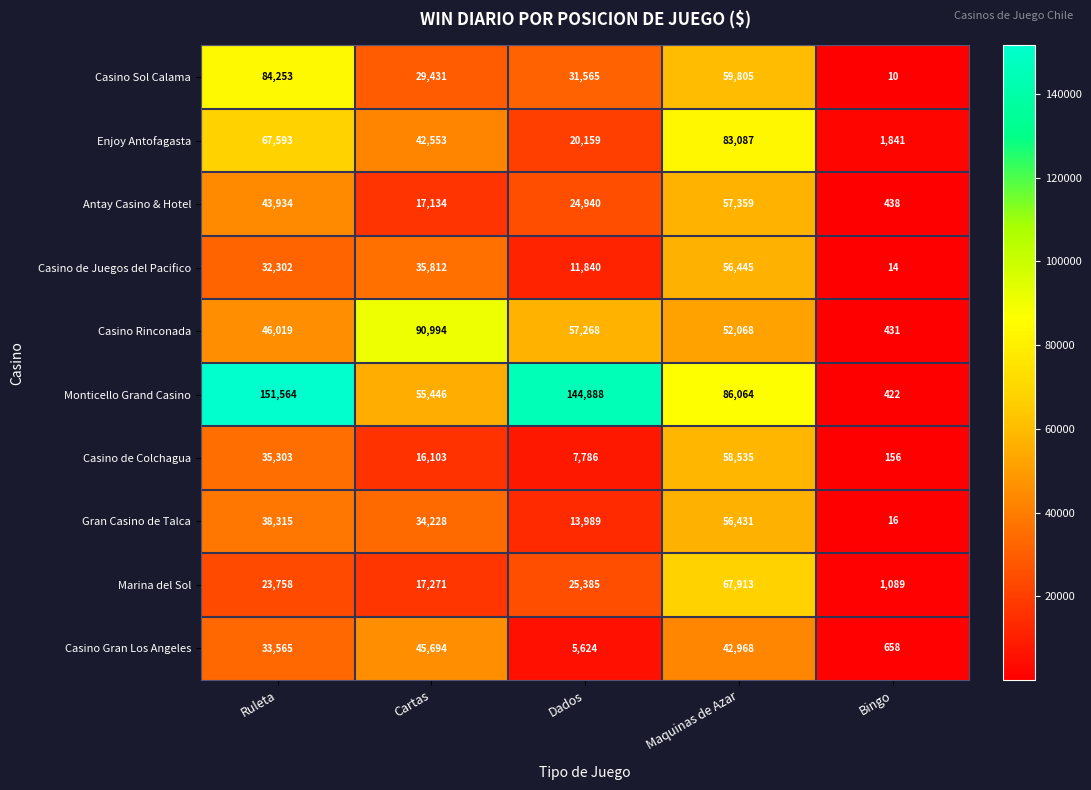

List the labels in order of Antay Casino & Hotel value, largest first.

Maquinas de Azar, Ruleta, Dados, Cartas, Bingo